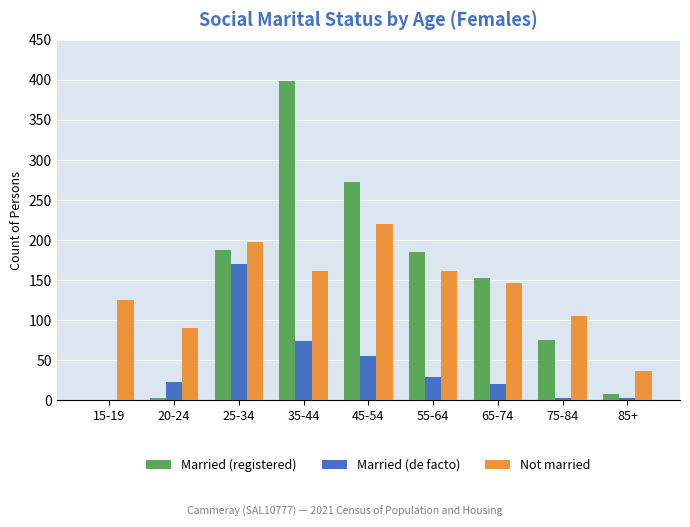

The value of Married (de facto) at 25-34 is 228. True or false?

False